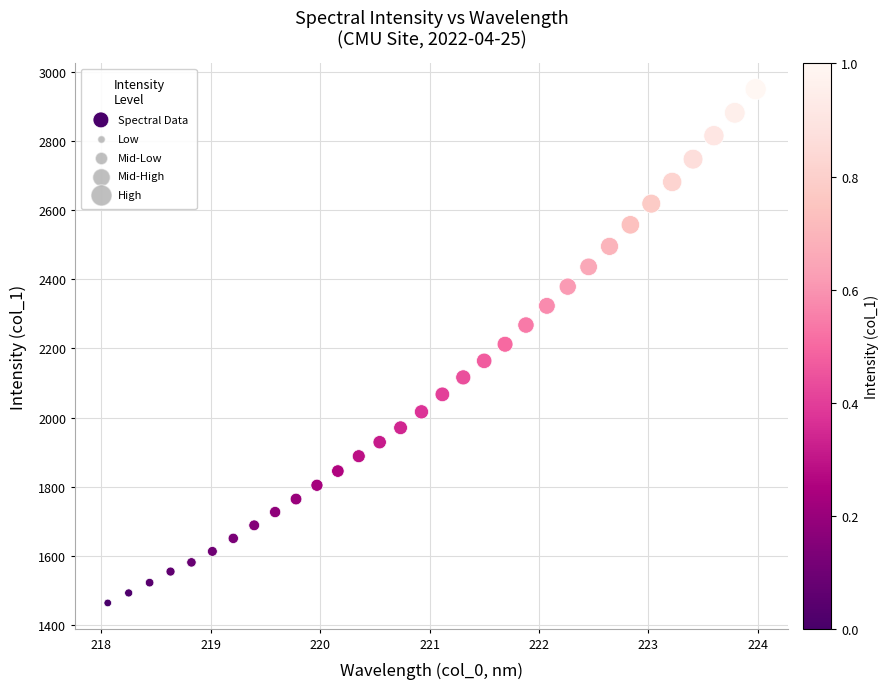

What is the range of X values (max minus min)?

5.9